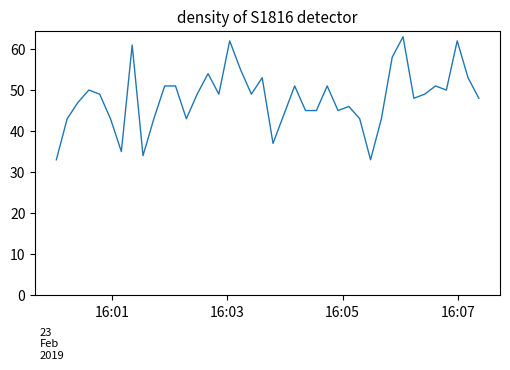

What is the difference between the maximum and minimum values?

30